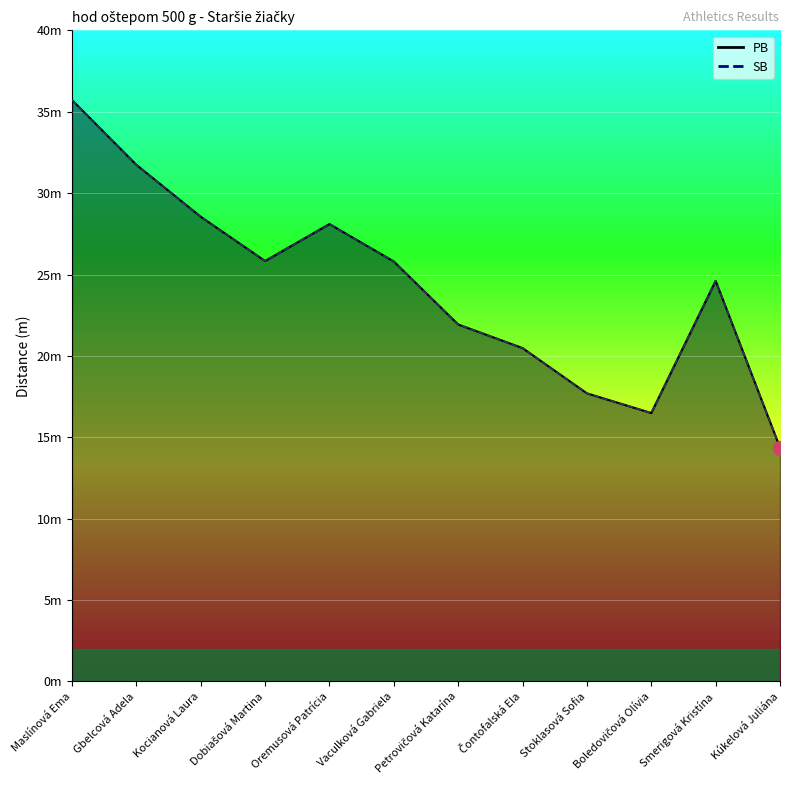

What is the difference between the maximum and minimum values in the PB series?

21.4